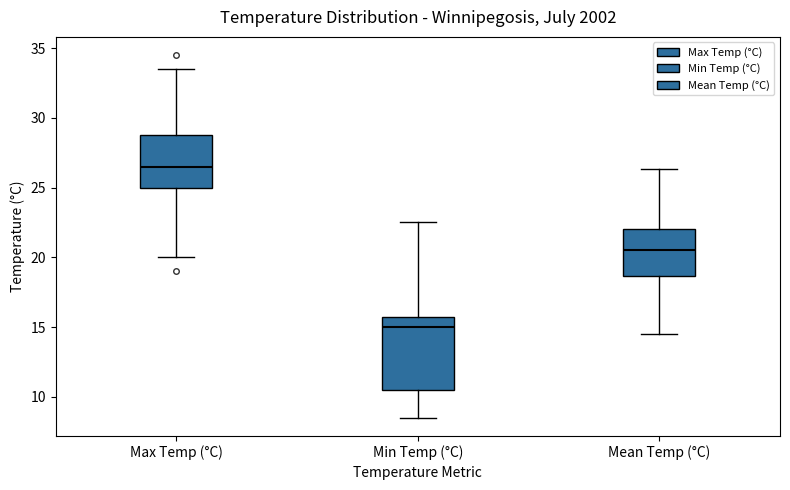

Reading left to right, transcribe this box plot: for each box, give where its median line is, the range the box spans, and where its two whiskers end, as read against the y-axis. The values are not printed on the chart, so give them approximately, as read against the axis.

Max Temp (°C): median 26.5, box 25.0 to 29.0, whiskers 20.0 to 33.5
Min Temp (°C): median 15.0, box 10.5 to 16.0, whiskers 8.5 to 22.5
Mean Temp (°C): median 20.5, box 18.5 to 22.0, whiskers 14.5 to 26.5